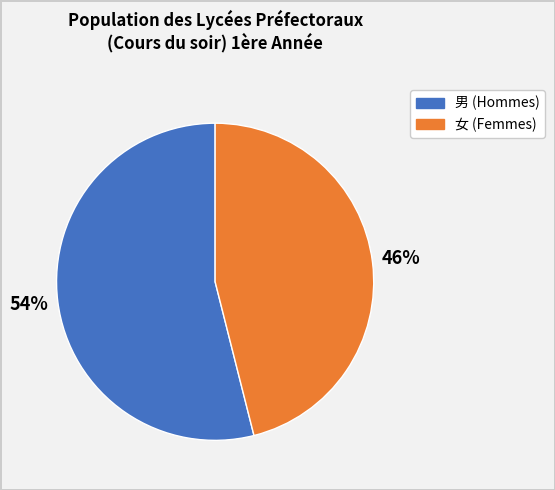

Is there any slice that represents more than half of the pie?

Yes